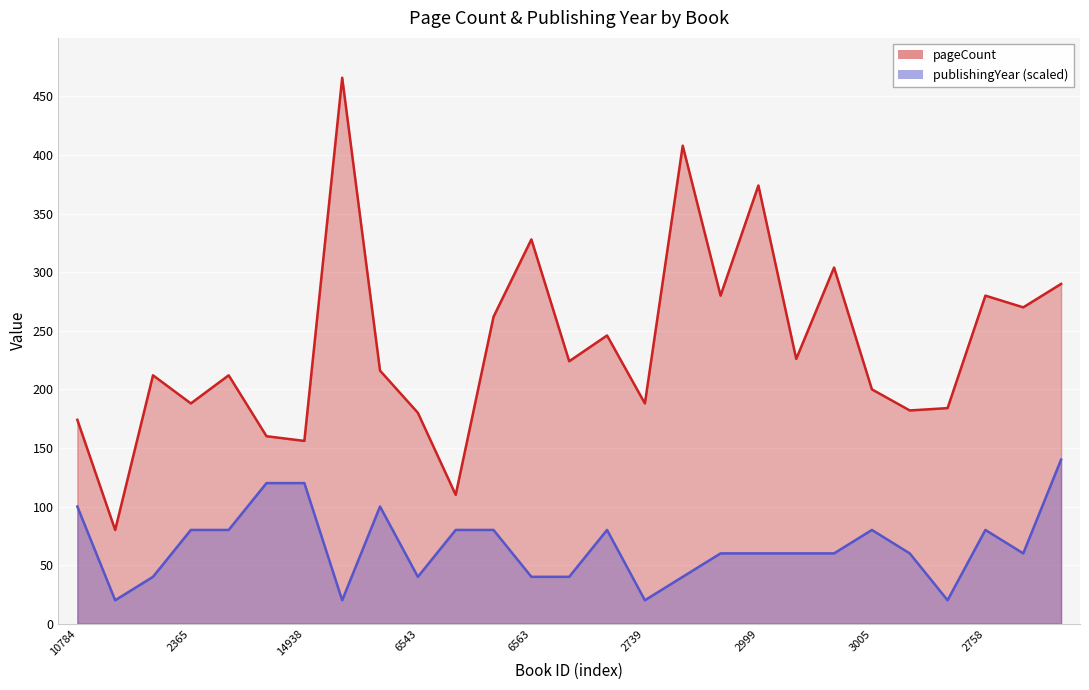

What position from the right is 3000?

8